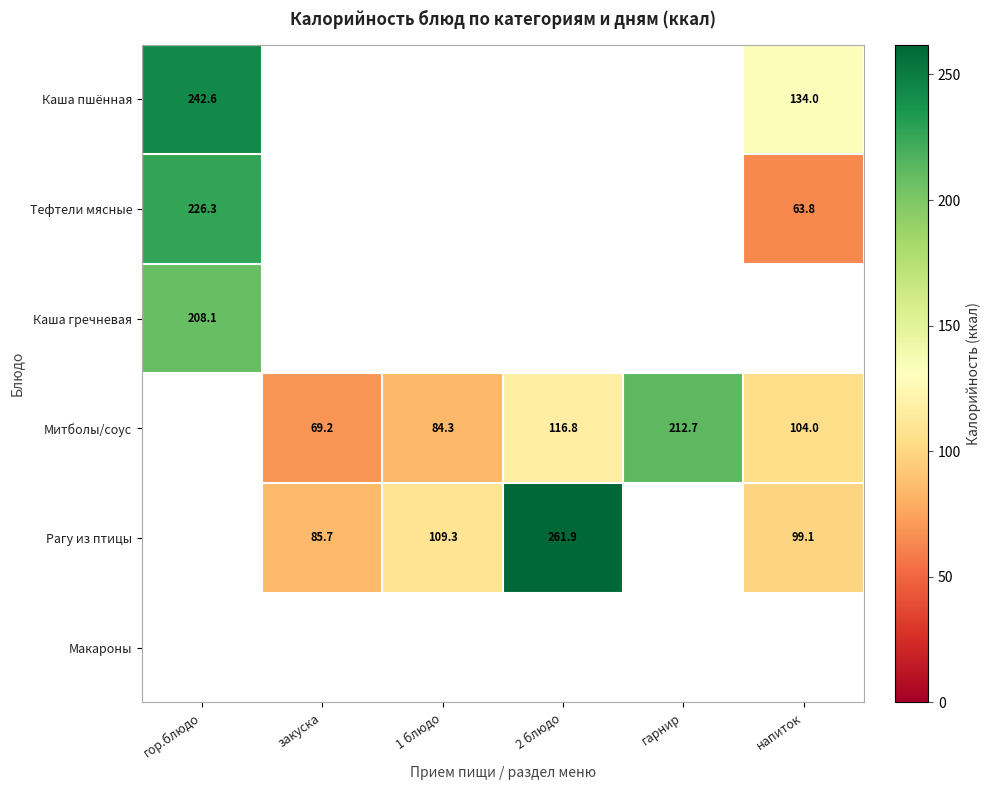

The Митболы/соус series shows 17.3 at закуска. True or false?

False